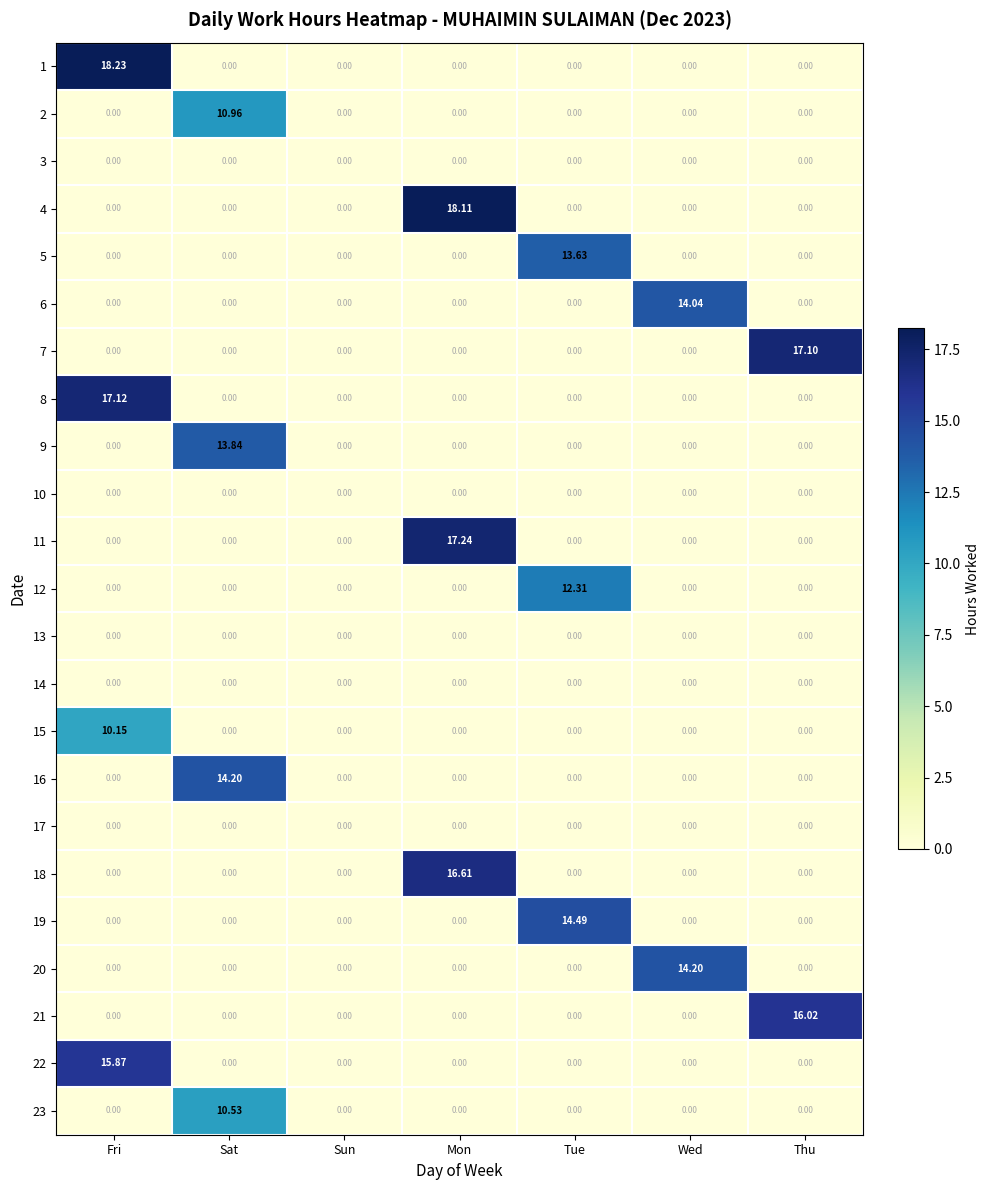

Which category has the highest value across all series?

Fri